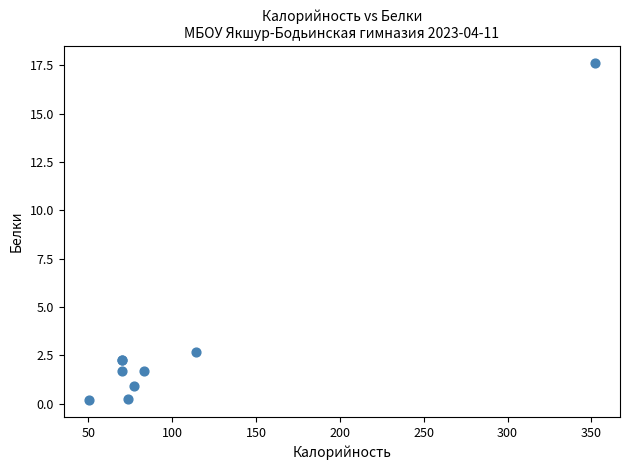

What Y value in the scatter plot is closest to 8?

2.7